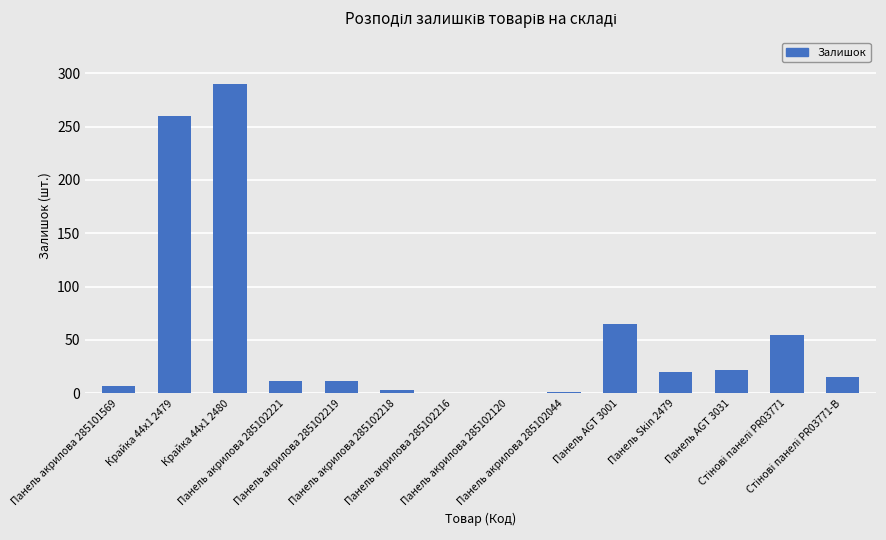

What is the greatest value displayed?

290